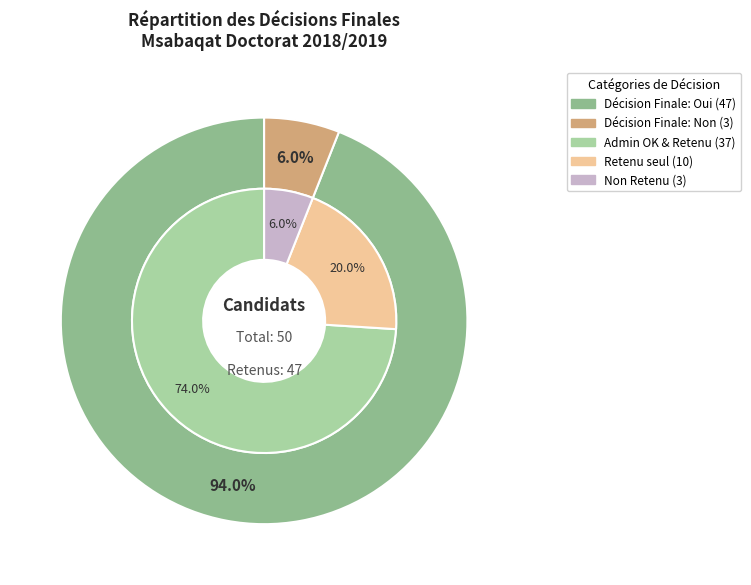

Do Non and Oui together represent more than half of the pie?

Yes